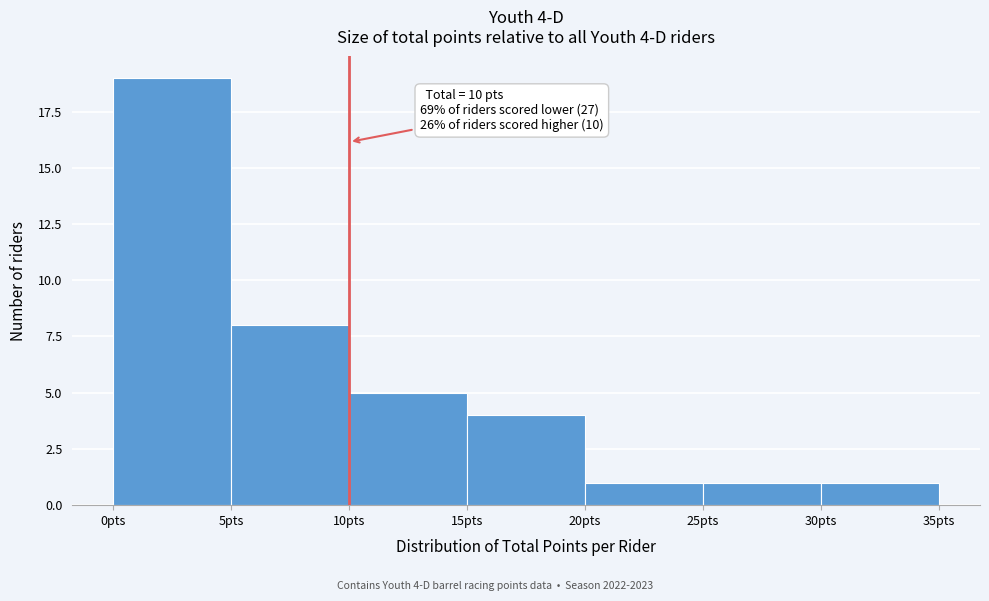

Over which range of the x-axis is the bar tallest?

0 to 5